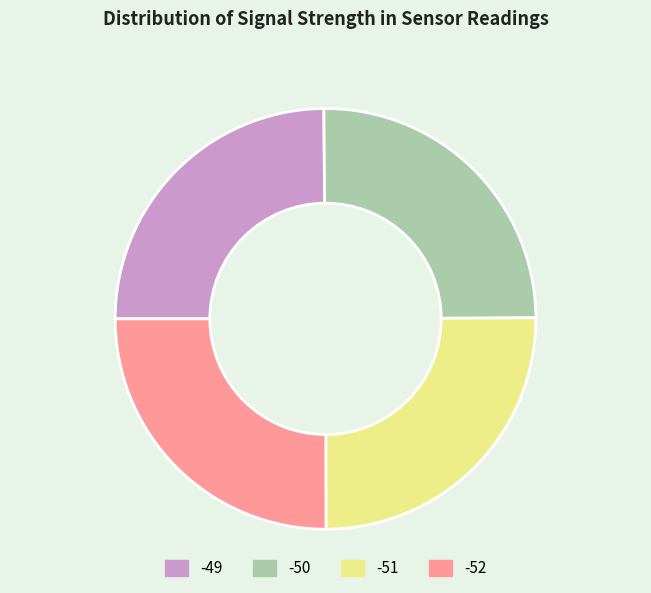

Is there a majority slice in this chart?

No